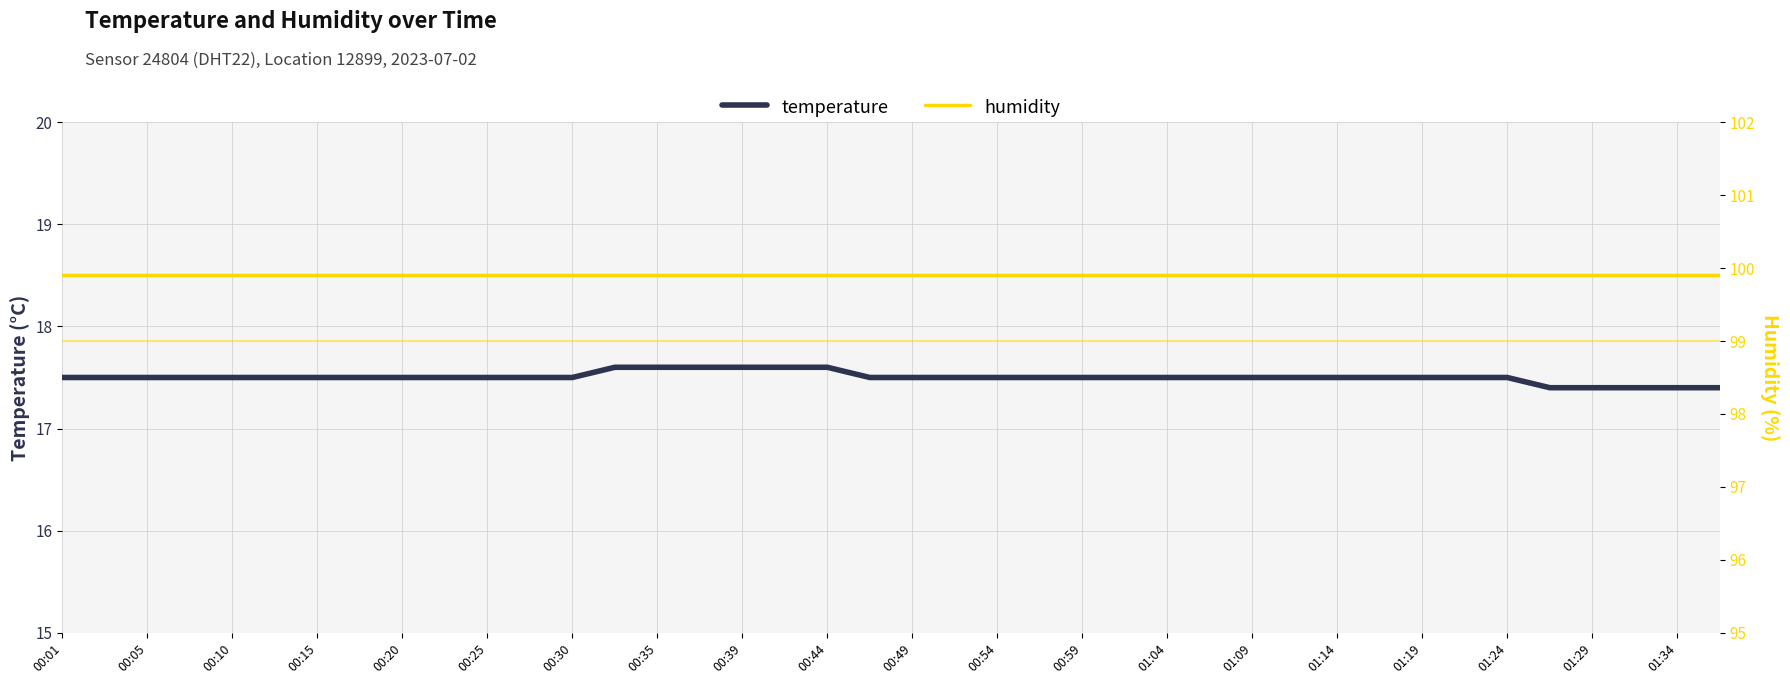

What is the average value of the humidity series?

99.9